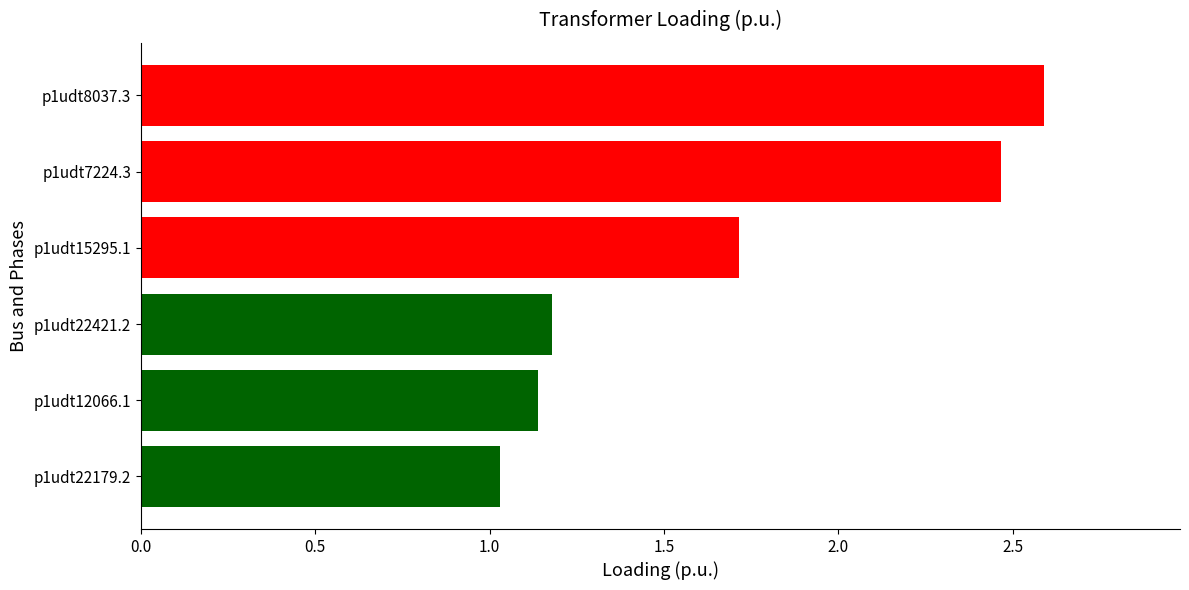

Between p1udt8037.3 and p1udt15295.1, which is larger?

p1udt8037.3